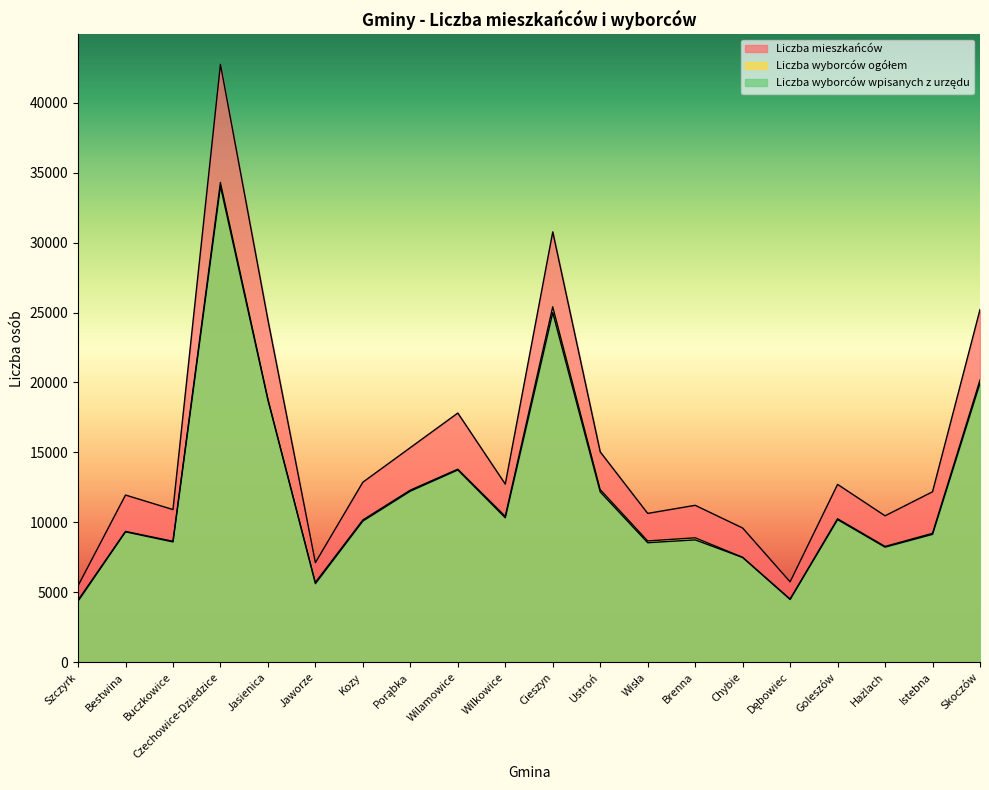

What is the sum of all Liczba mieszkańców values?

305022